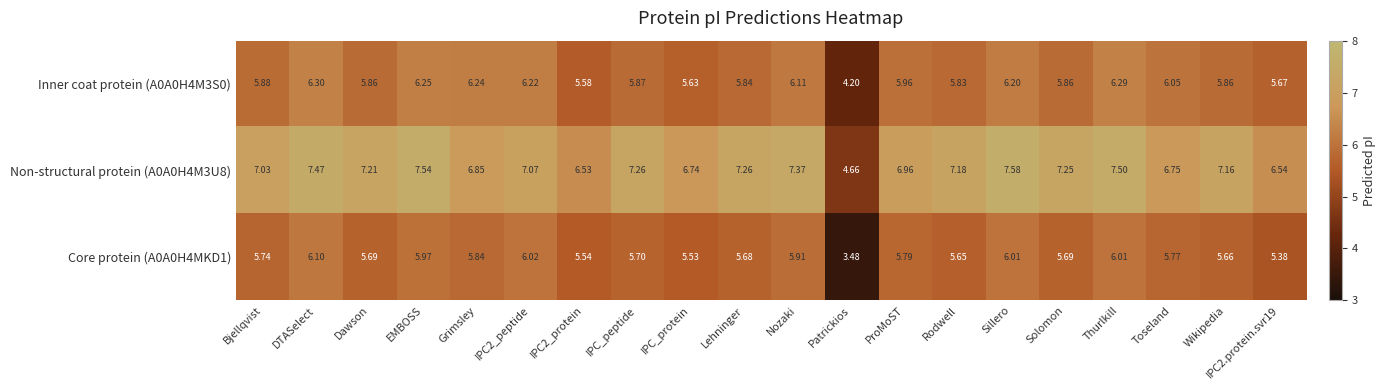

Which series has the widest spread of values?

Non-structural protein (A0A0H4M3U8)